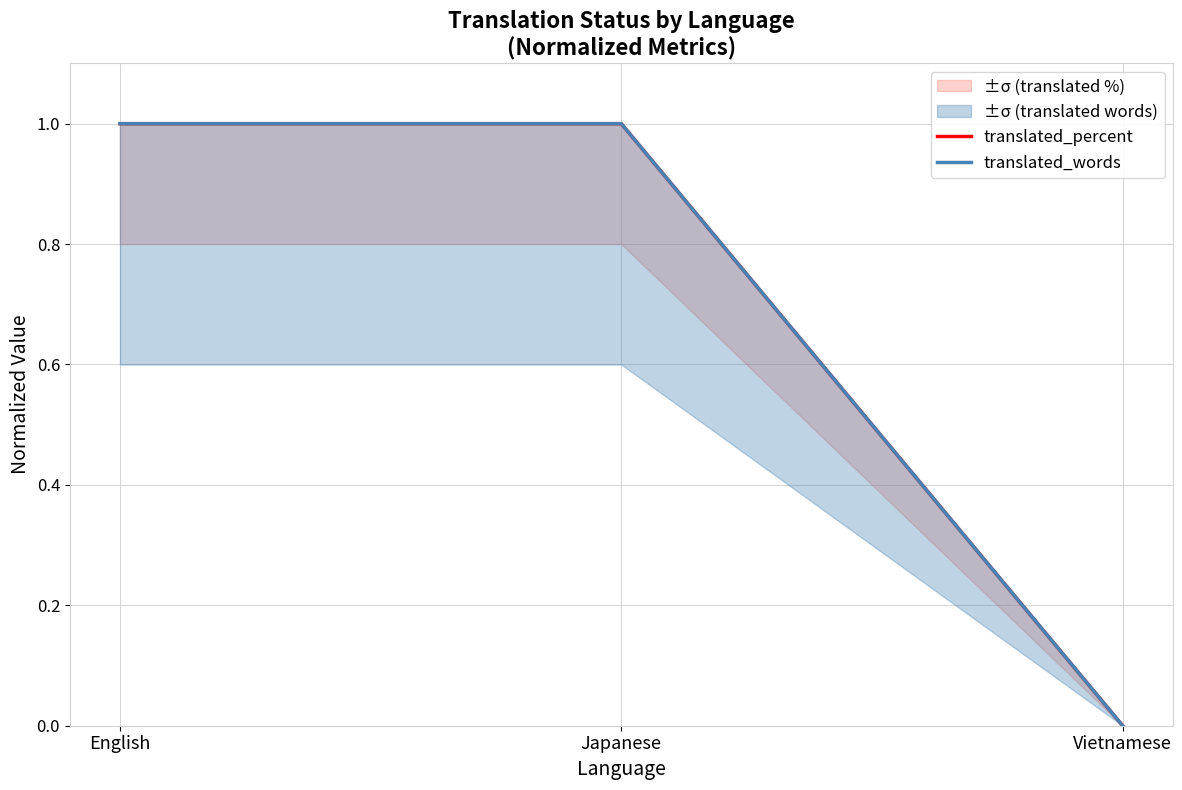

Which series changed the most between Japanese and Vietnamese?

translated_percent